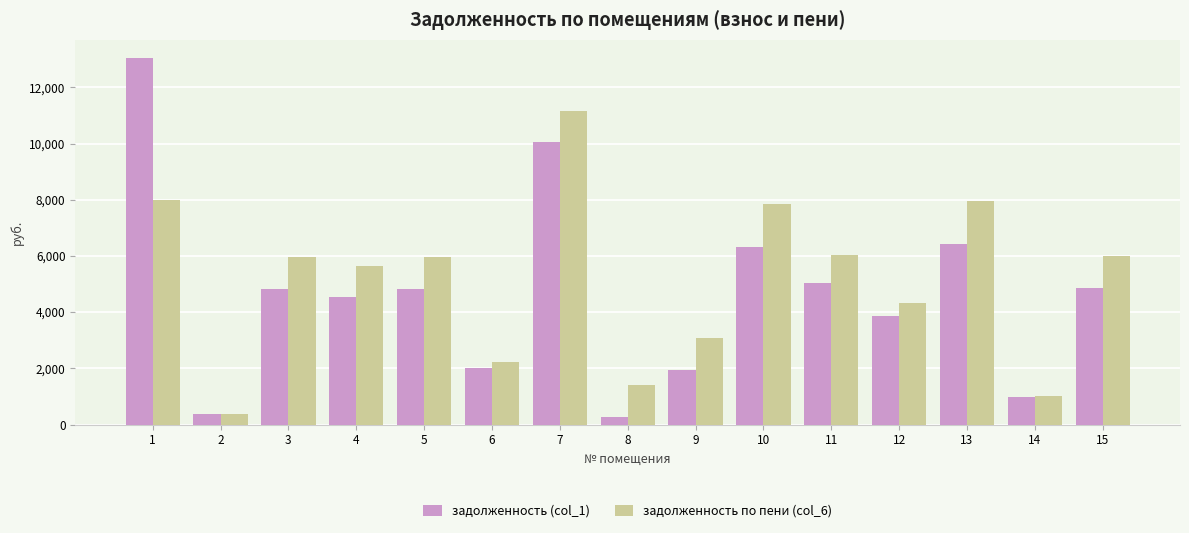

Between 11 and 13, which series saw the biggest shift?

задолженность по пени (col_6)